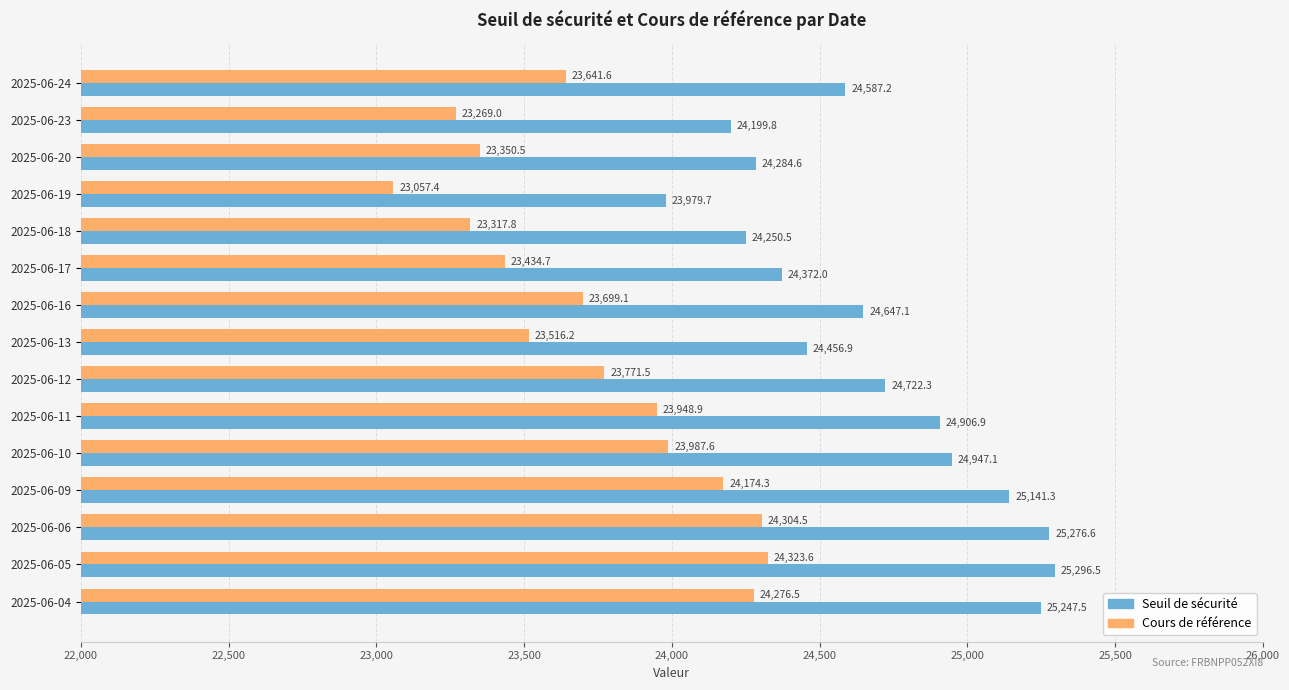

At which label does Cours de référence reach its minimum?

2025-06-19